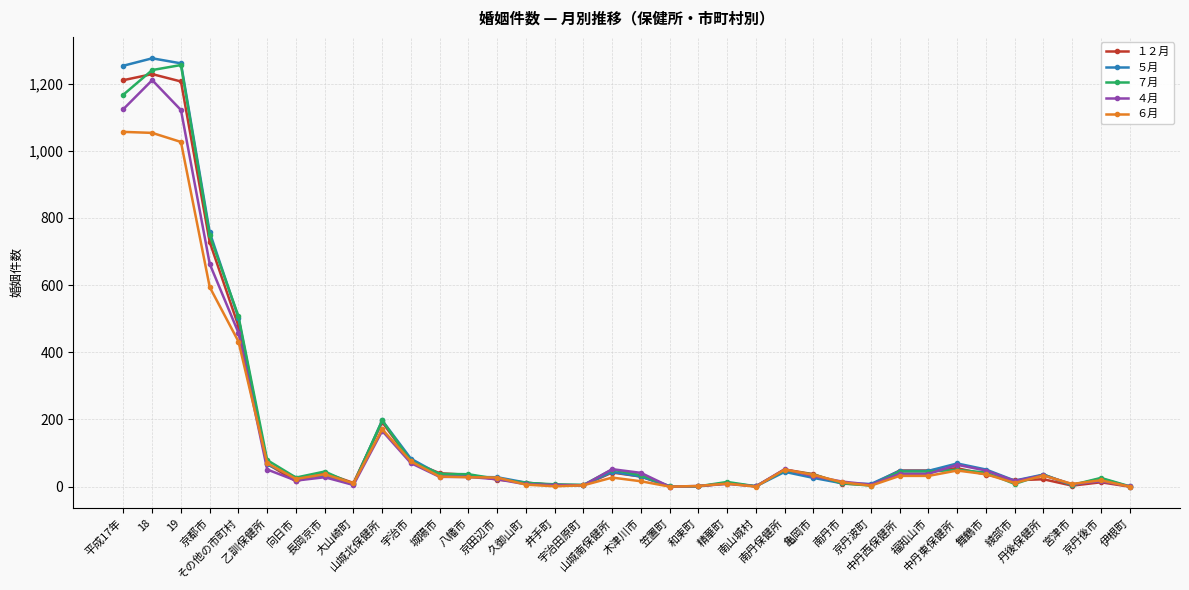

What is the sum of all ５月 values?

6046